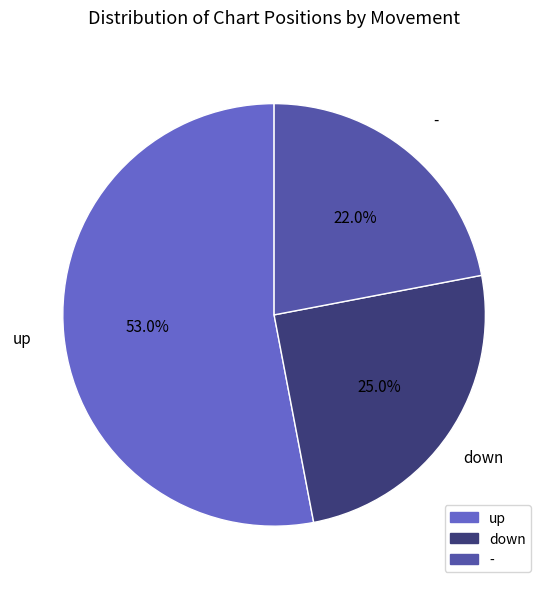

What is the largest slice in the pie chart?

up